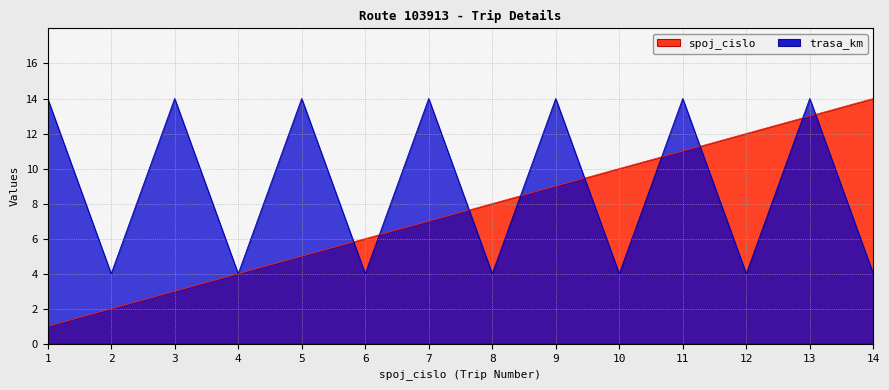

Which series has the largest total across all categories?

trasa_km